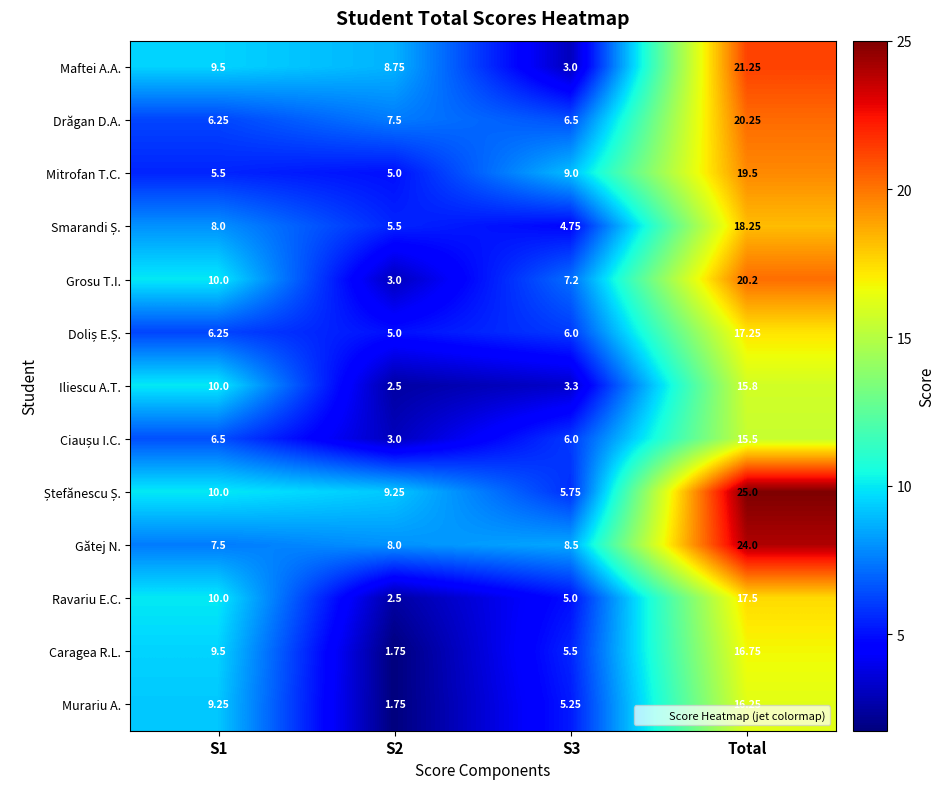

Which category has the highest value in the Caragea R.L. series?

Total